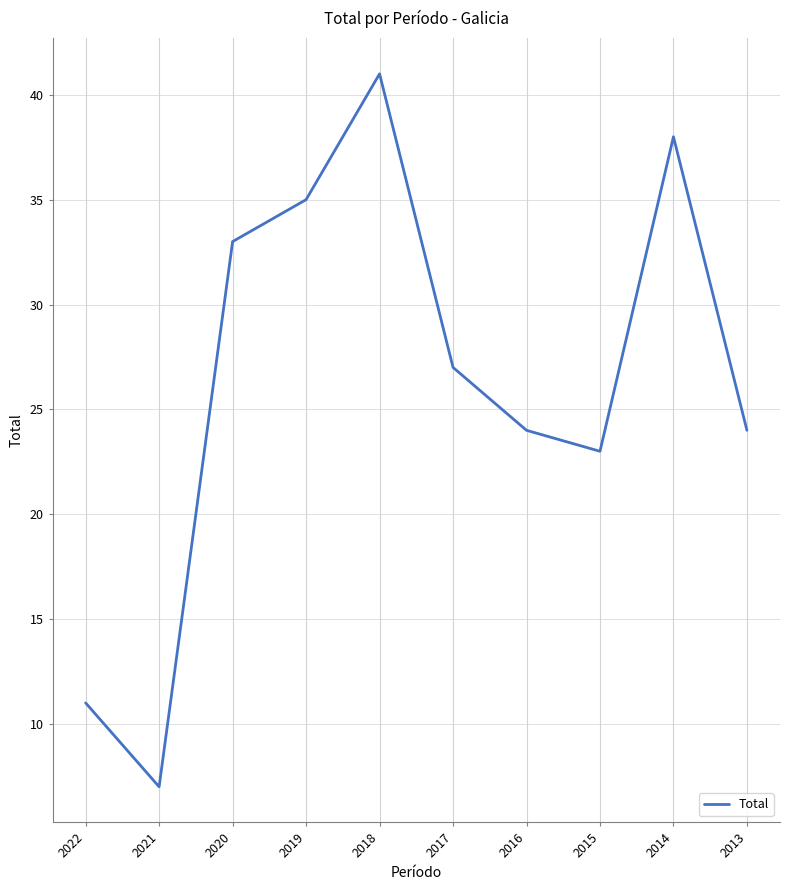

What is the average value?

26